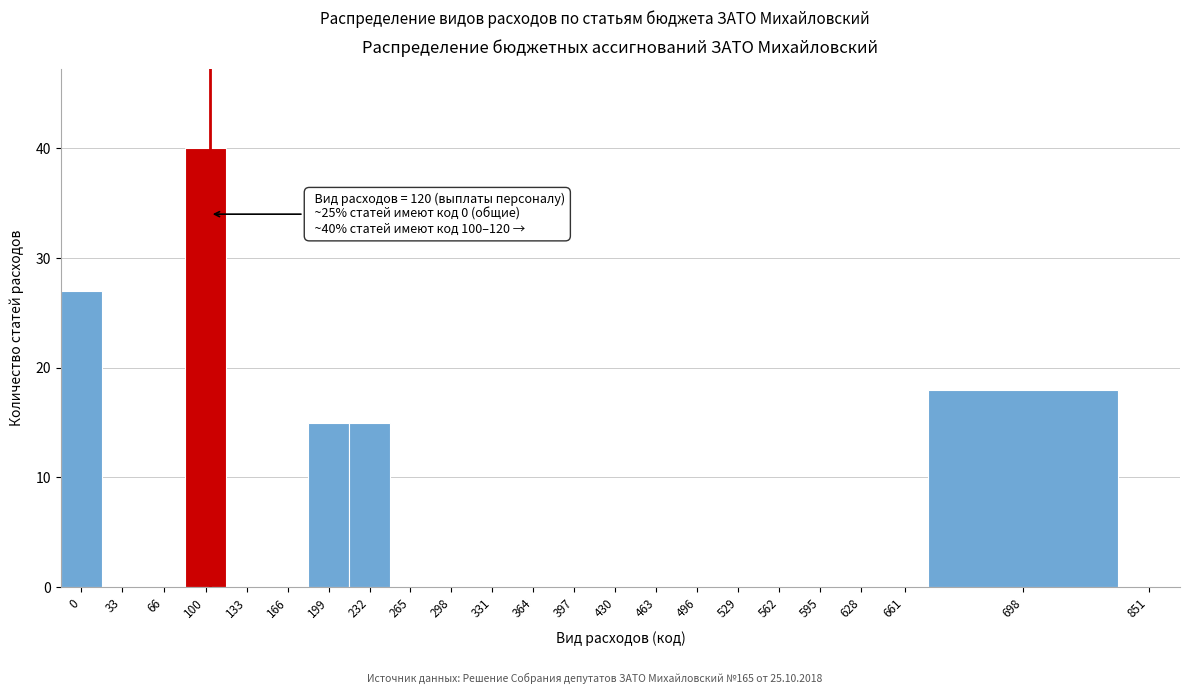

Reading left to right, transcribe all the data shown in this chart.

0=27	33=0	66=0	100=40	133=0	166=0	199=15	232=15	265=0	298=0	331=0	364=0	397=0	430=0	463=0	496=0	529=0	562=0	595=0	628=0	661=0	698=18	851=0